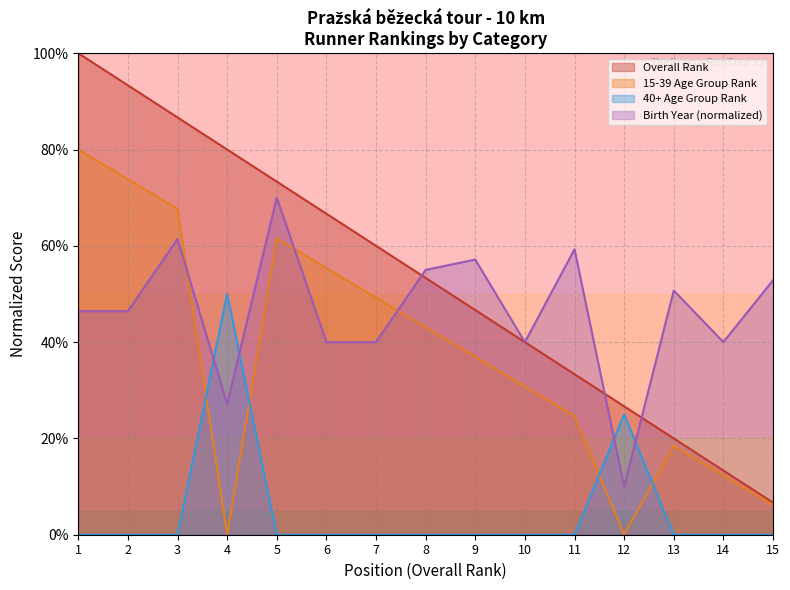

What is the sum of all Birth Year values?

696.4